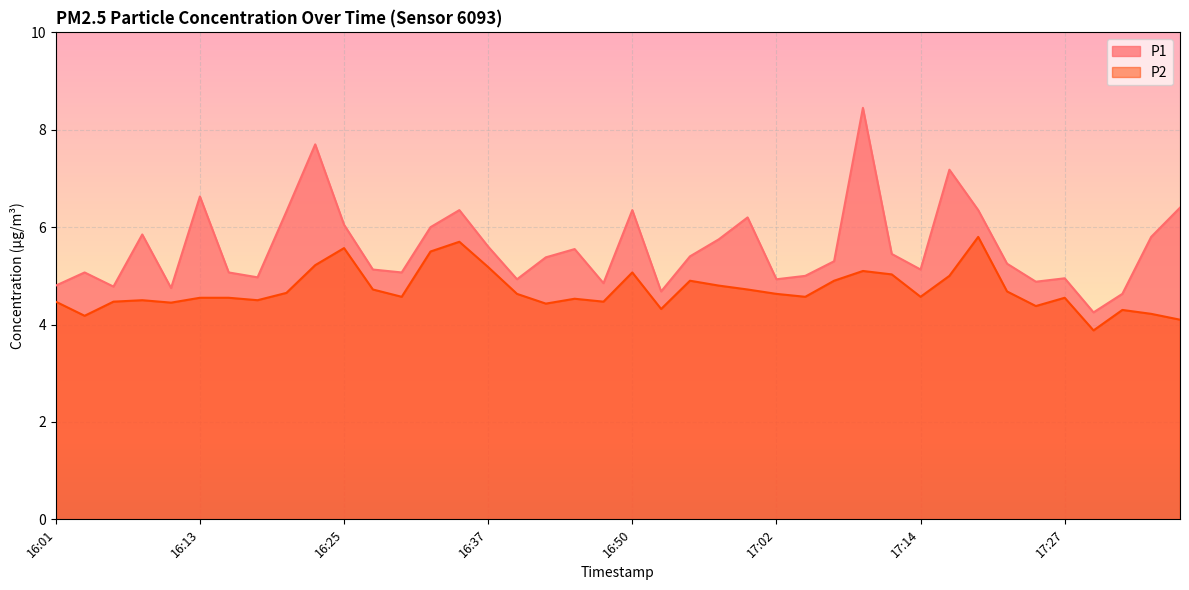

What are all the series names shown in the legend?

P1, P2